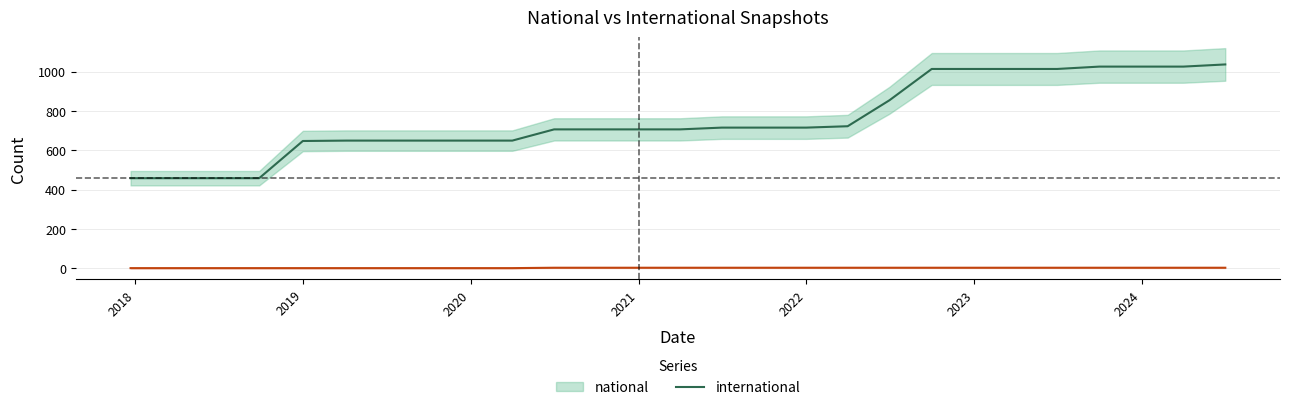

At which label is national closest to 747?

2022-04-01